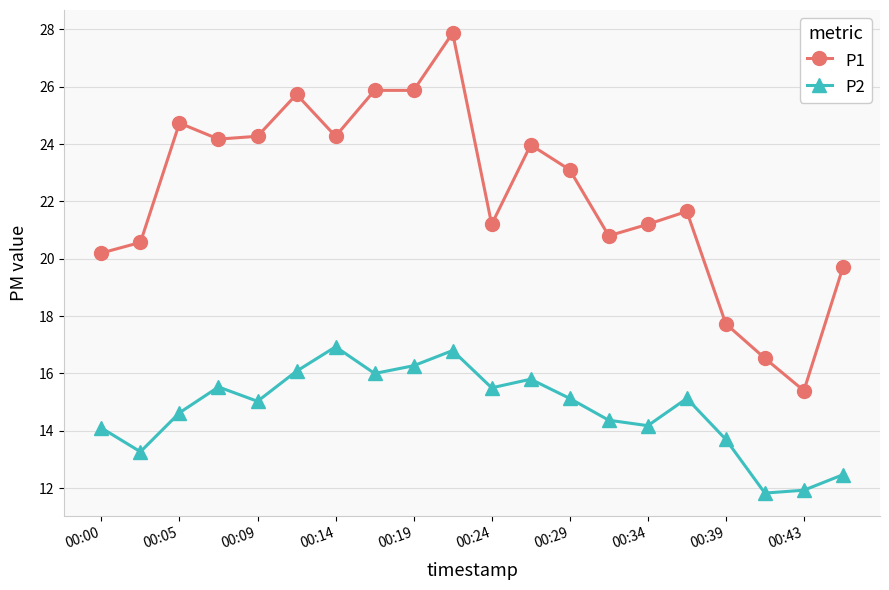

What is the value of the P2 point at the 5th from the left?

15.0